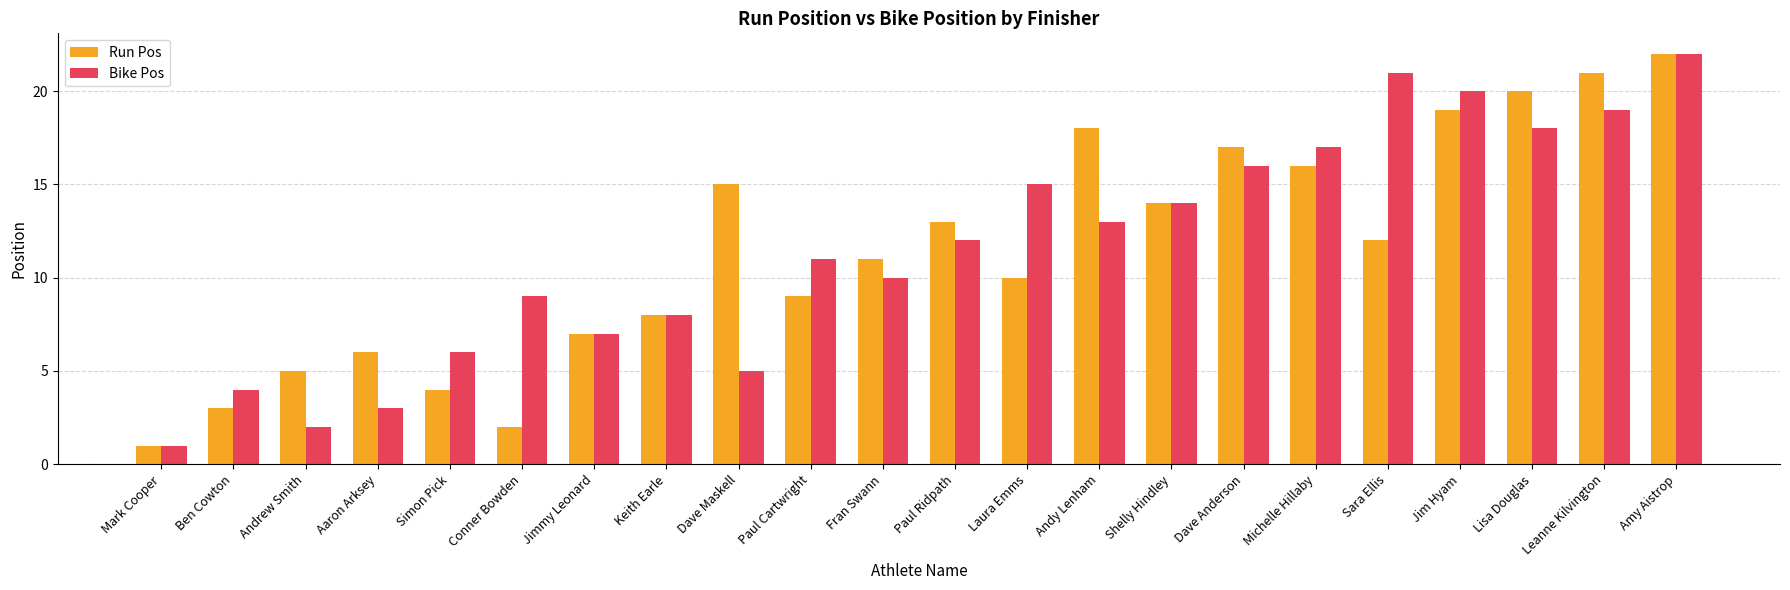

What is the sum of all Bike Pos values?

253